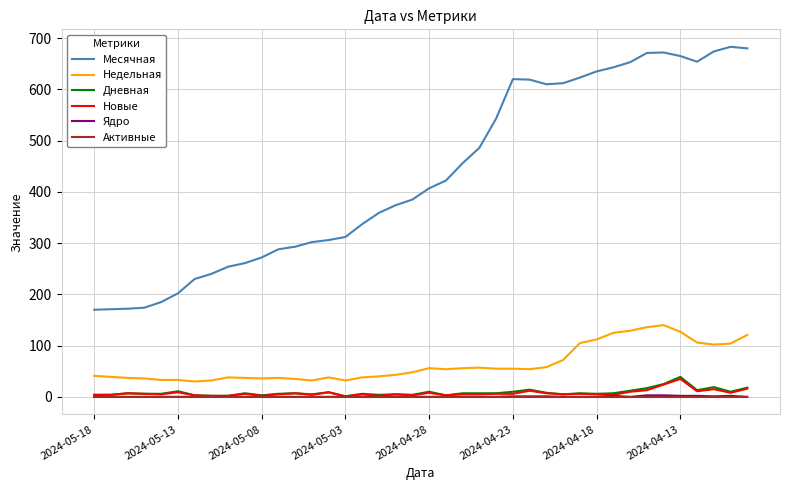

What is the difference between the second highest and second lowest values in the Дневная series?

23